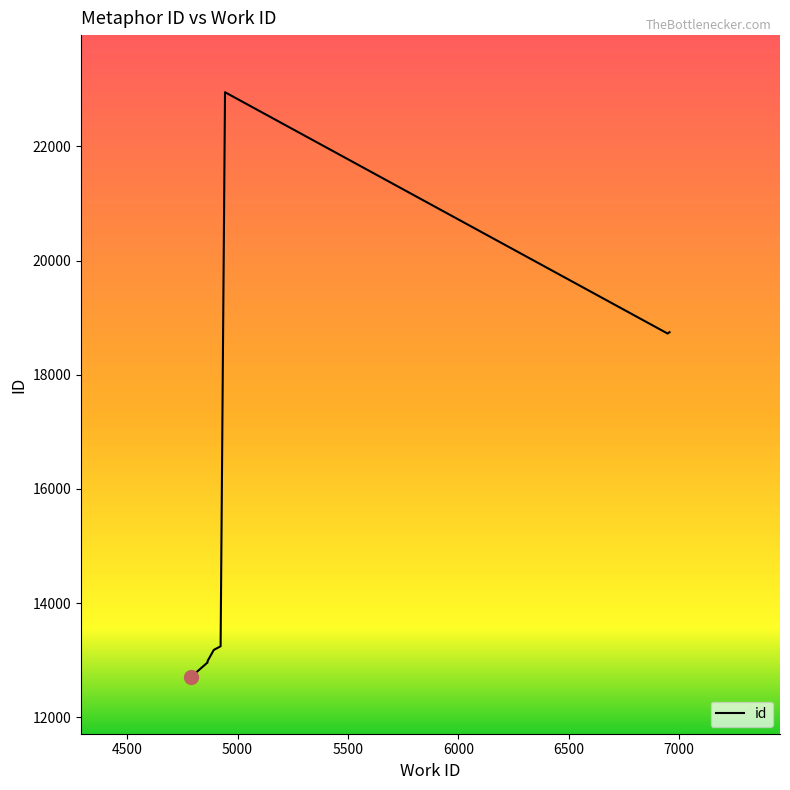

Is this an area chart (filled region under the line)?

No